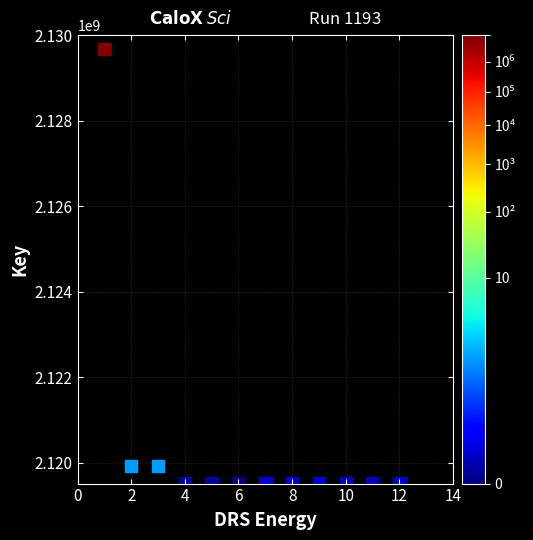

What is the average Y value?

2120432074